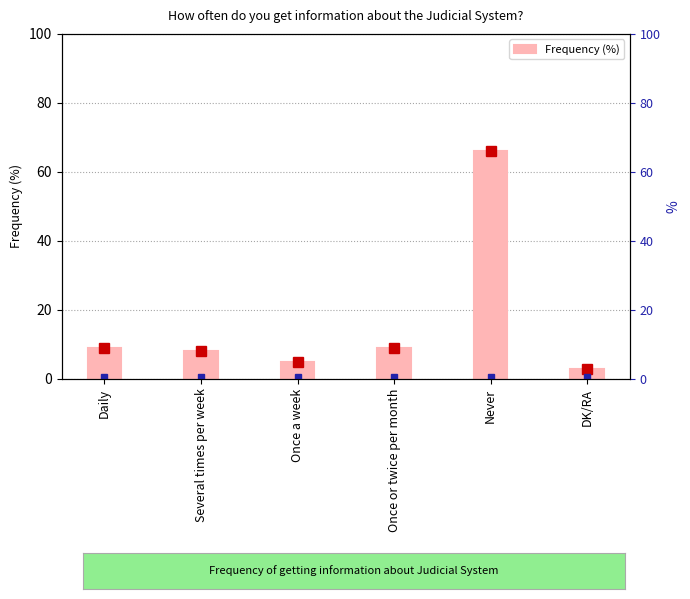

What is the difference between the values at Several times per week and Once or twice per month?

1